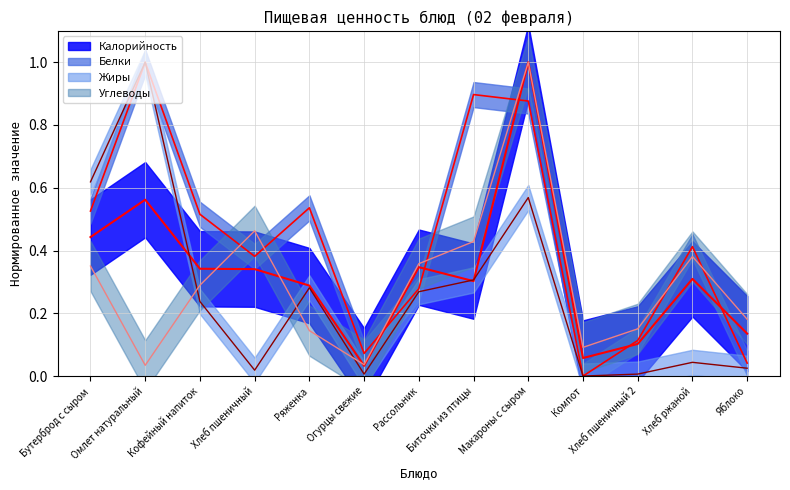

List the series in order of their peak value, lowest first.

Калорийность, Белки, Жиры, Углеводы